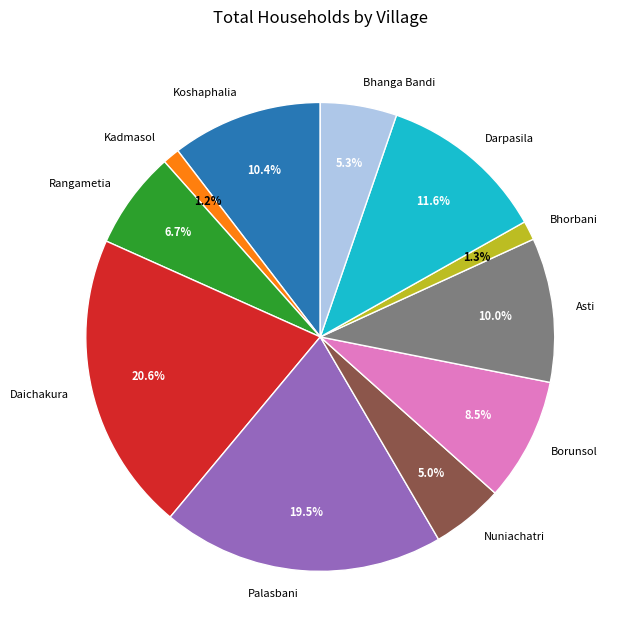

What percentage is the Kadmasol slice, to the nearest percent?

1%